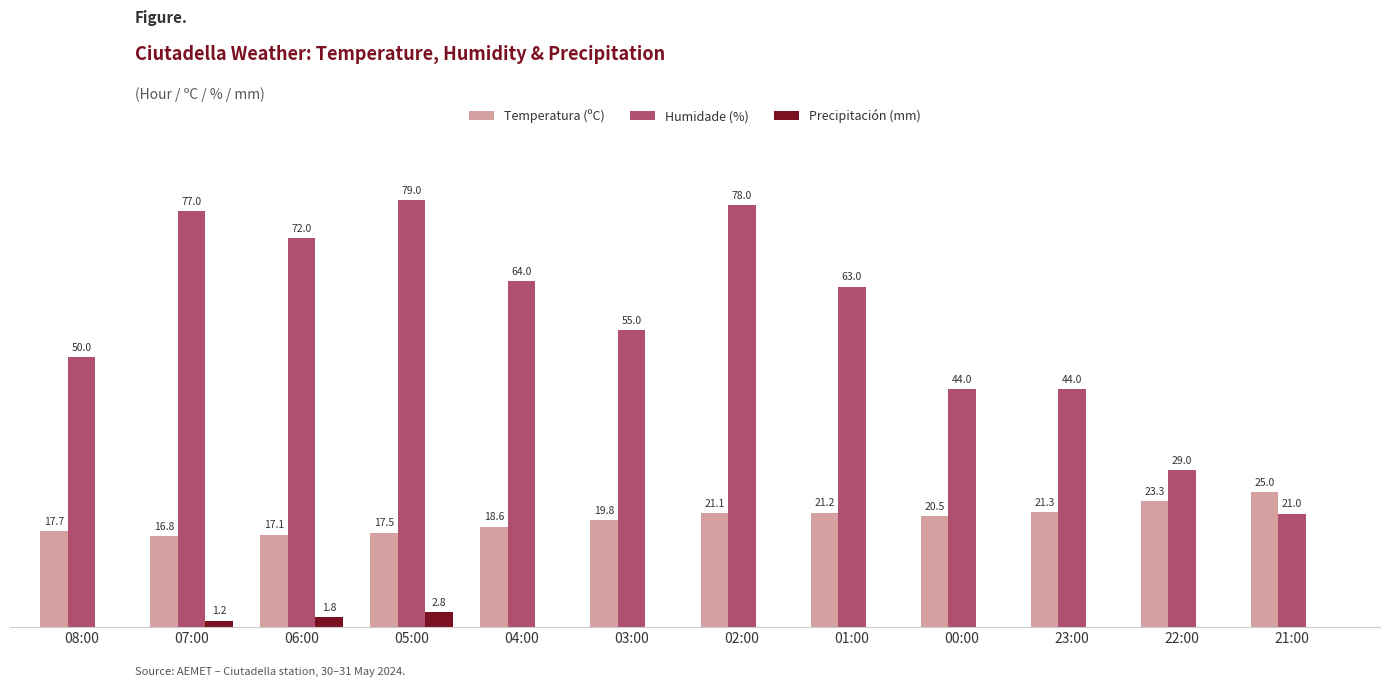

Which label corresponds to the largest value in the chart?

05:00